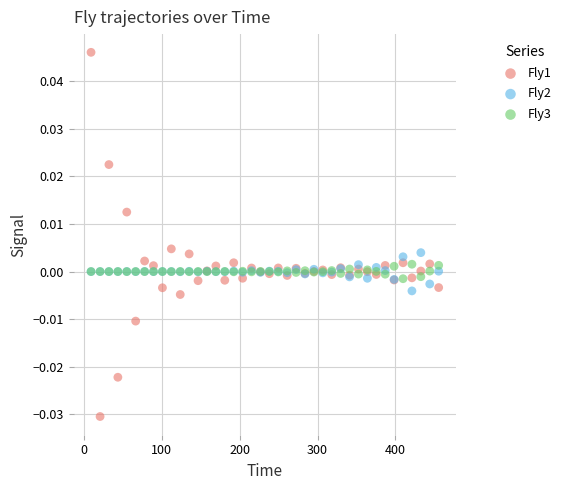

What are all the series names shown in the legend?

Fly1, Fly2, Fly3